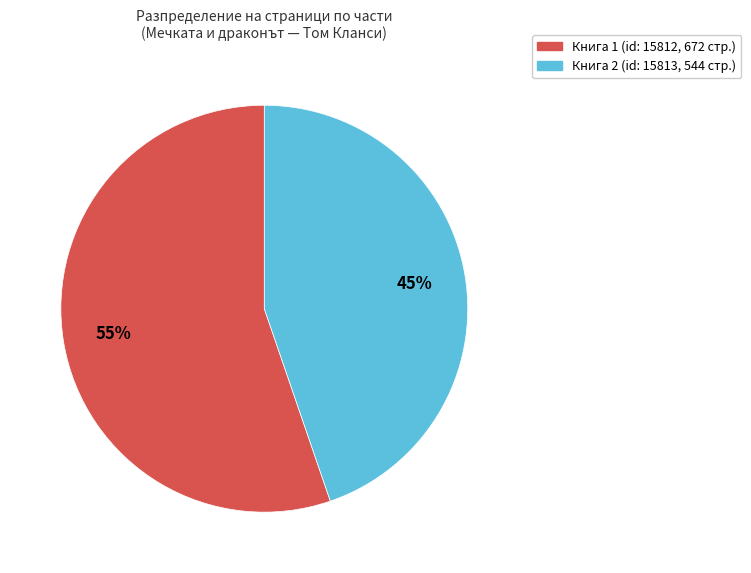

Is there a majority slice in this chart?

Yes